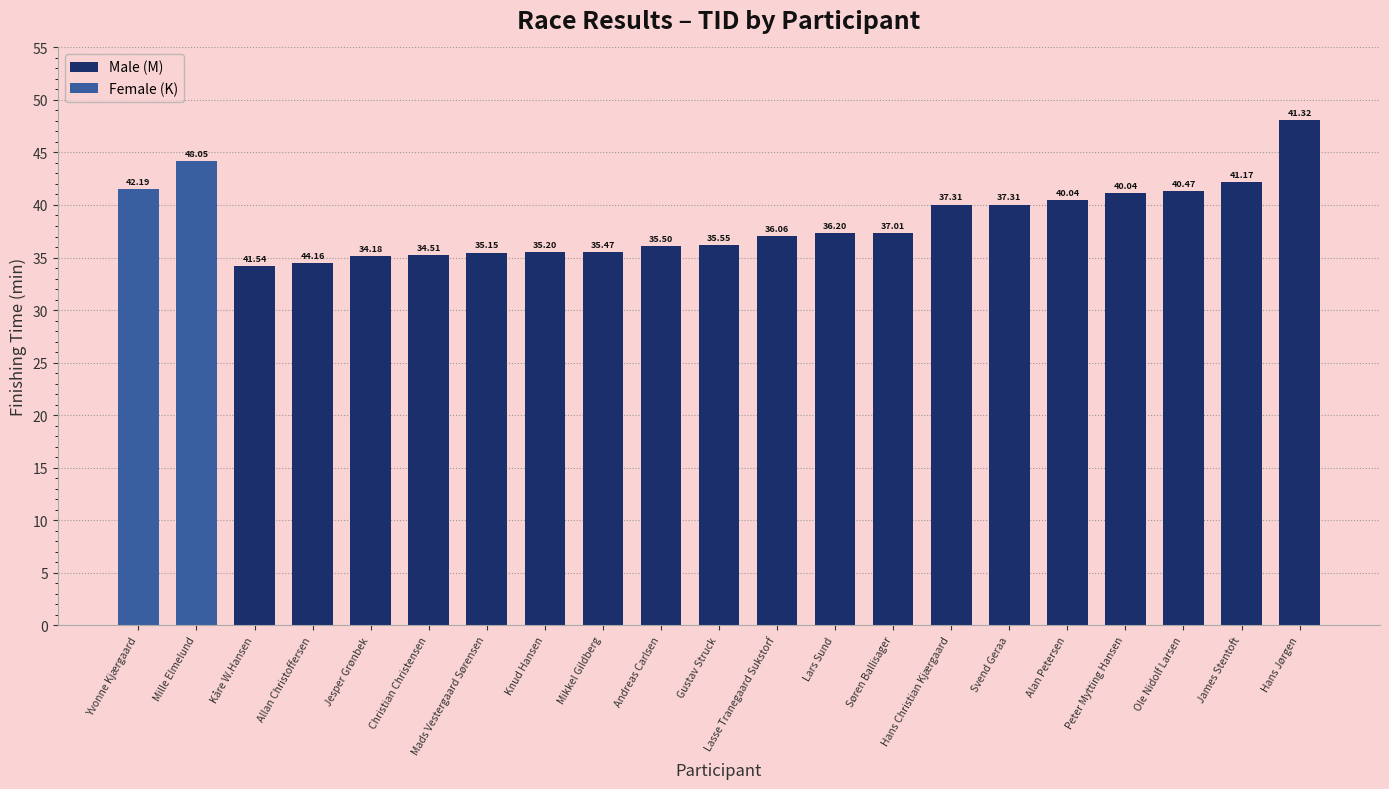

How many values are below 37?

9